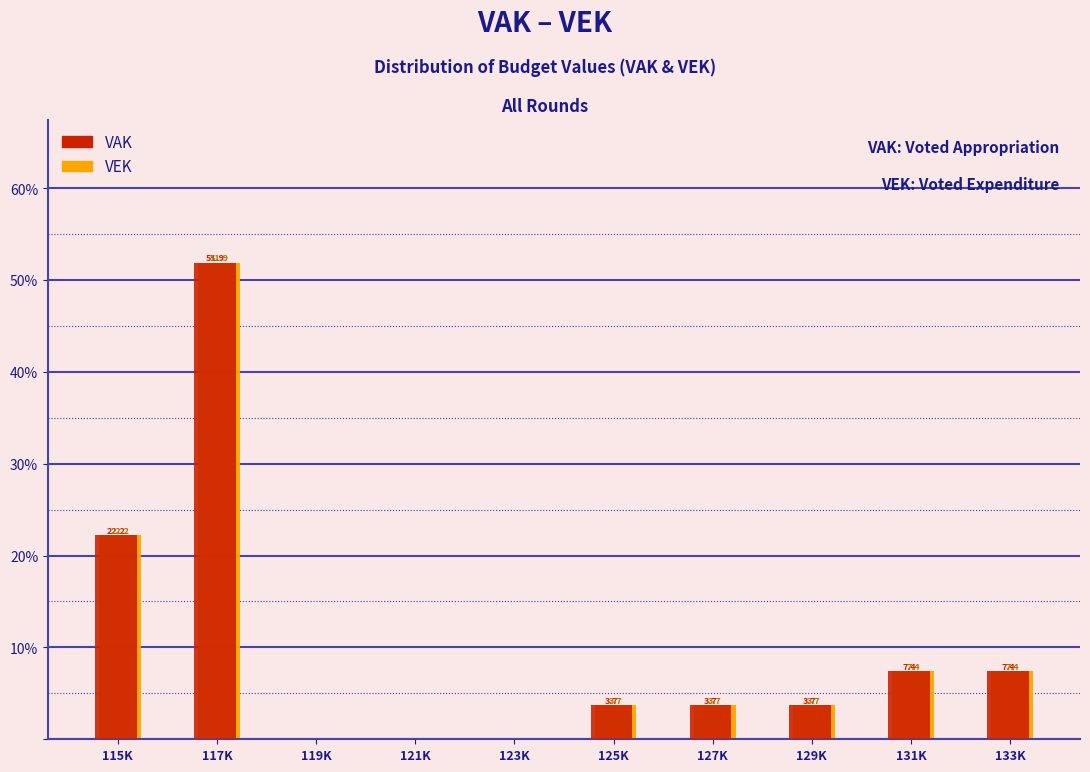

What is the maximum value for VEK?

51.9